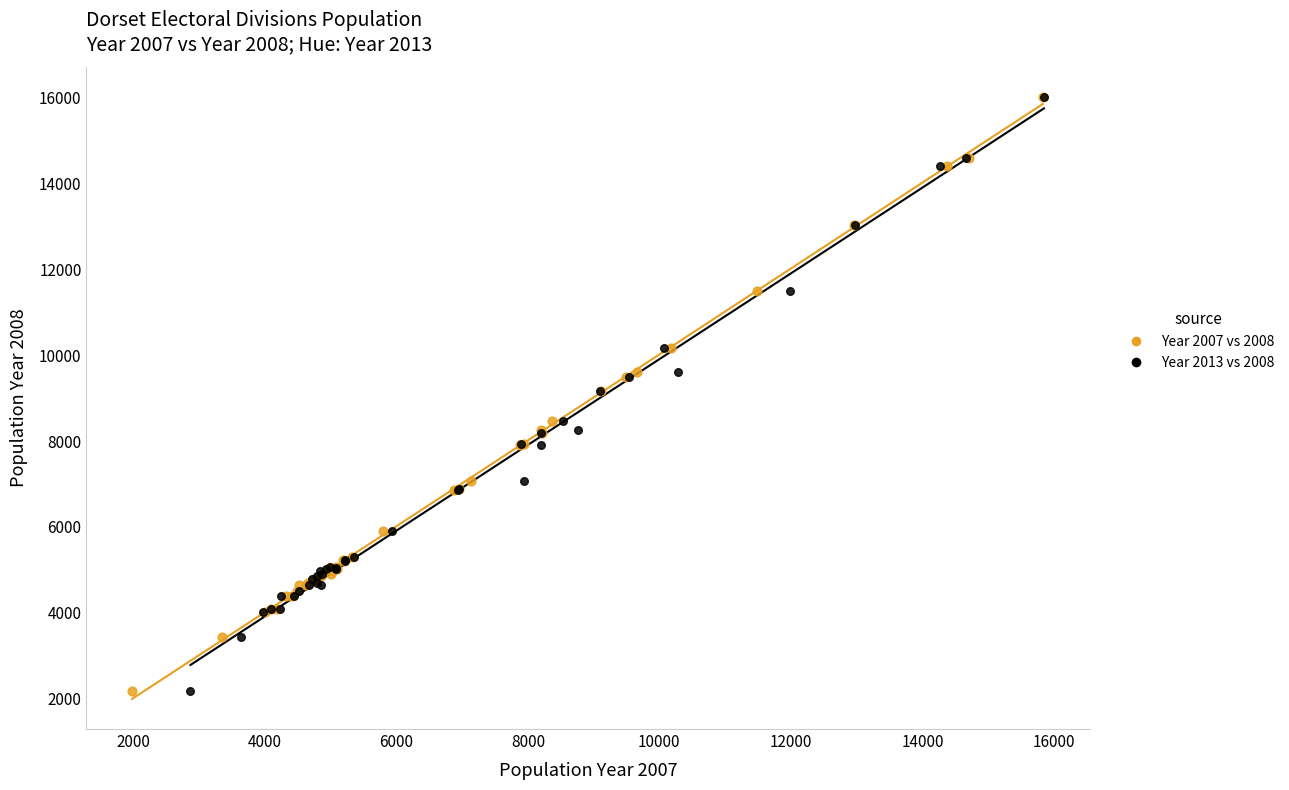

What are all the series names shown in the legend?

Year 2007 vs 2008, Year 2013 vs 2008